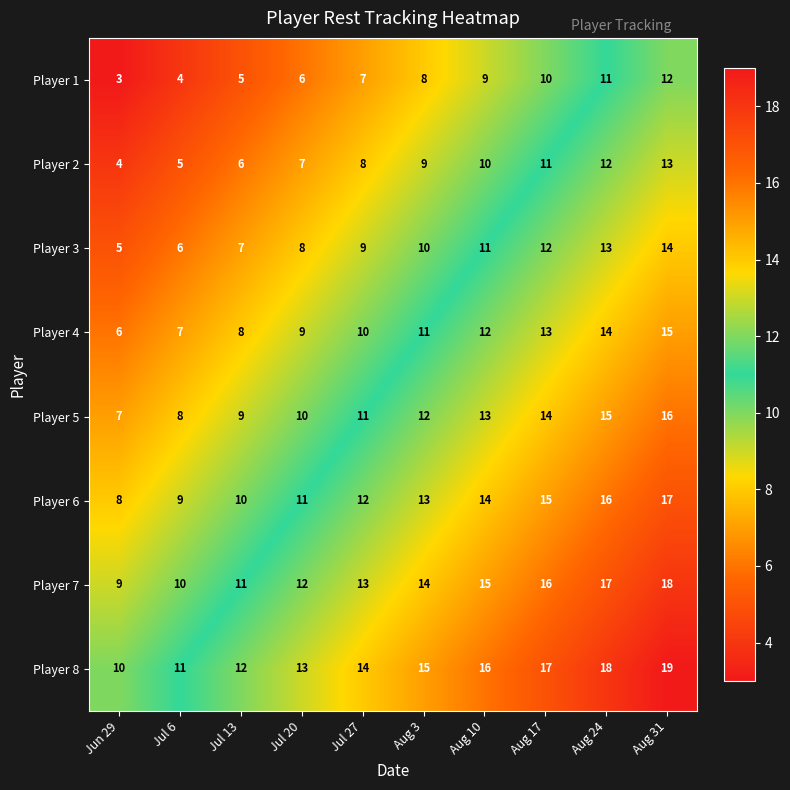

Count the Player 4 values in the range 8 to 13.

6